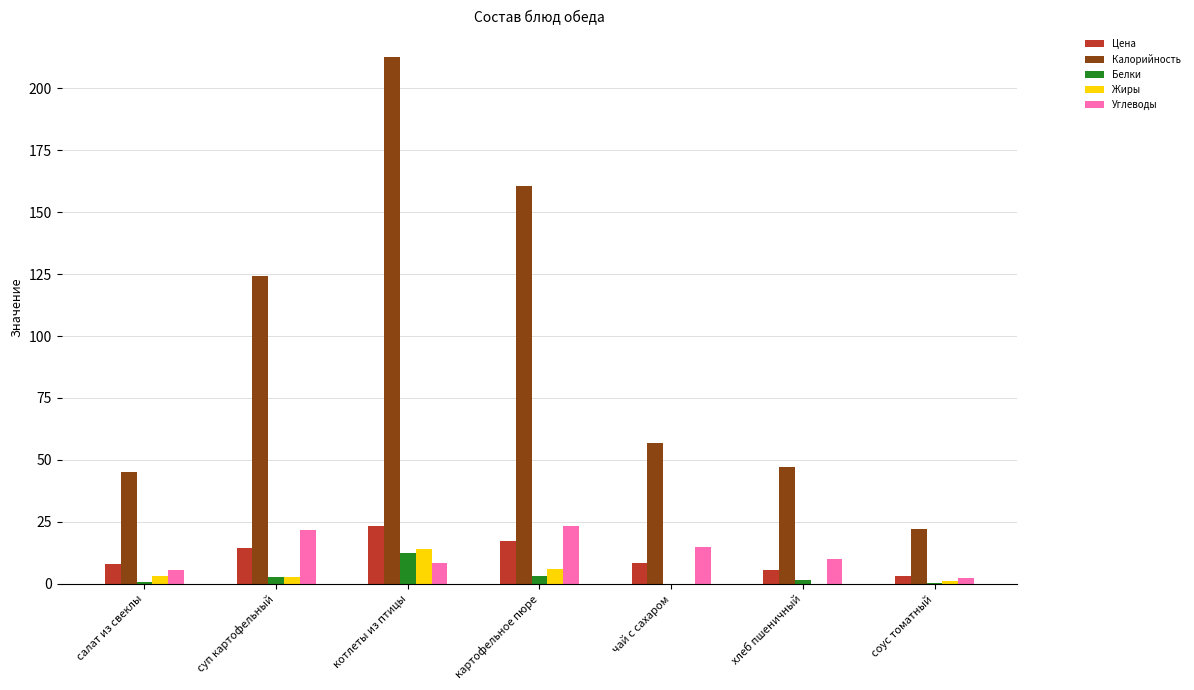

The Цена series shows 23.4 at котлеты из птицы. True or false?

True